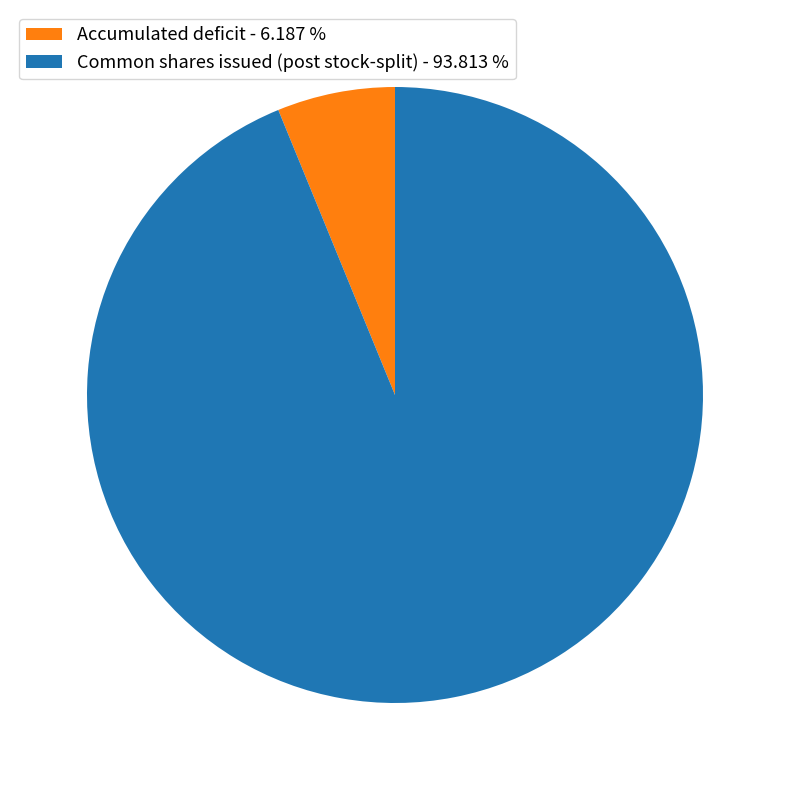

Is there any slice that represents more than half of the pie?

Yes